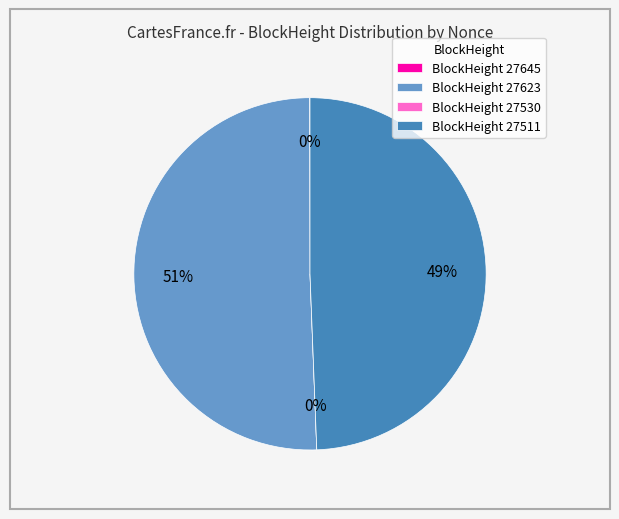

Which slice represents more than half of the pie?

27623